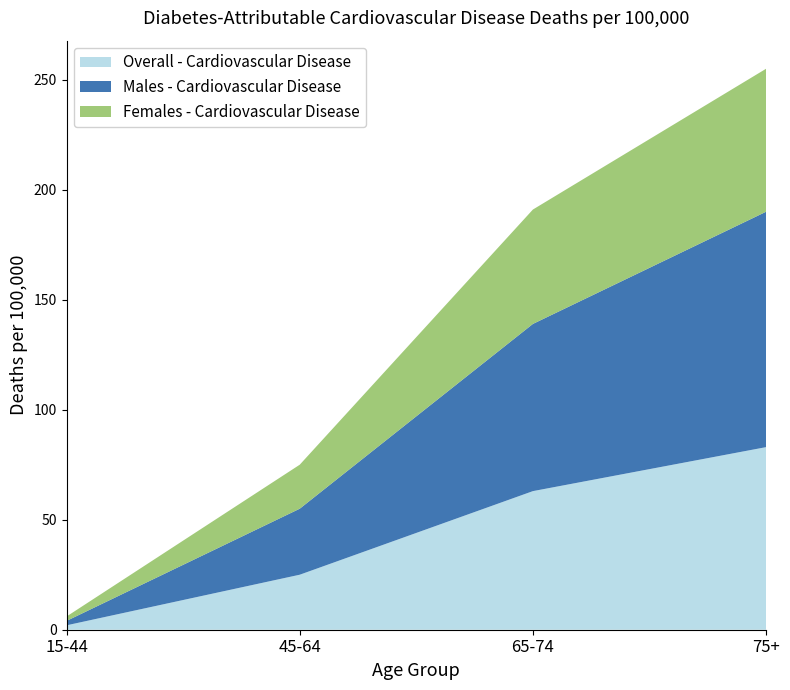

Reading right to left, what are all the values shown in this chart?

Overall - Cardiovascular Disease: 83	63	25	2
Males - Cardiovascular Disease: 107	76	30	2
Females - Cardiovascular Disease: 65	52	20	2